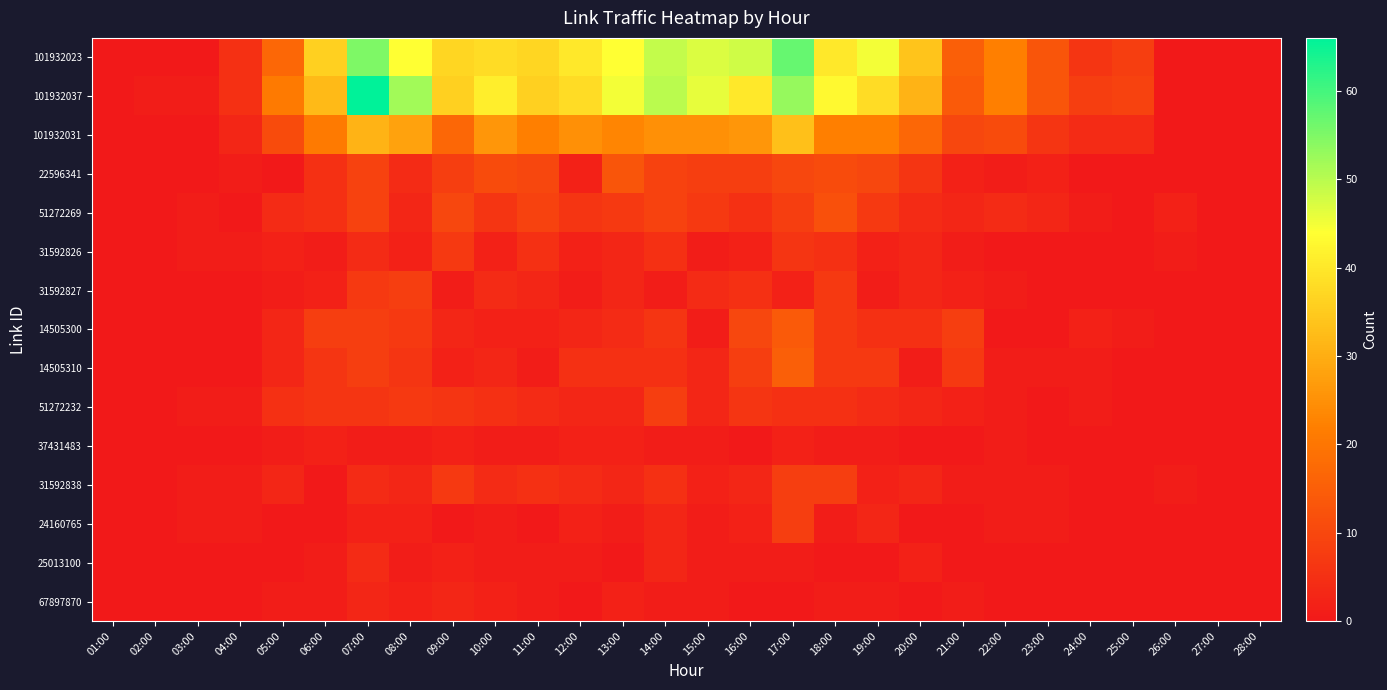

How many data points does each series have?

28